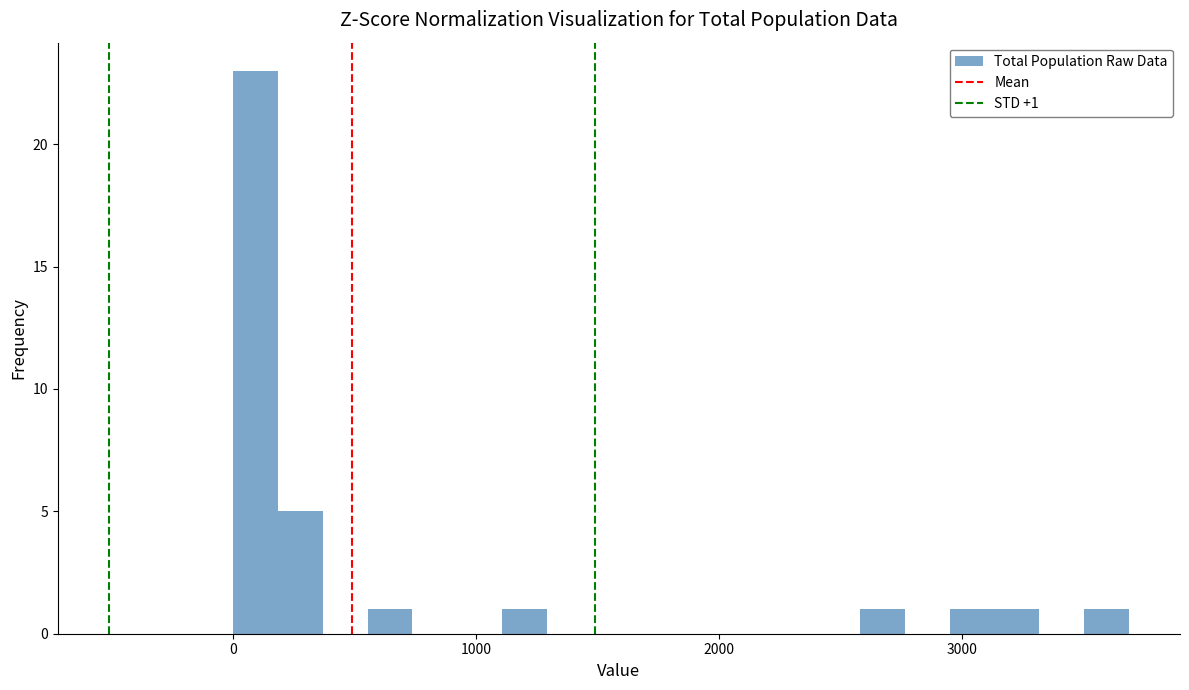

Read against the x-axis, roughly where is the centre of the tallest bar?

100